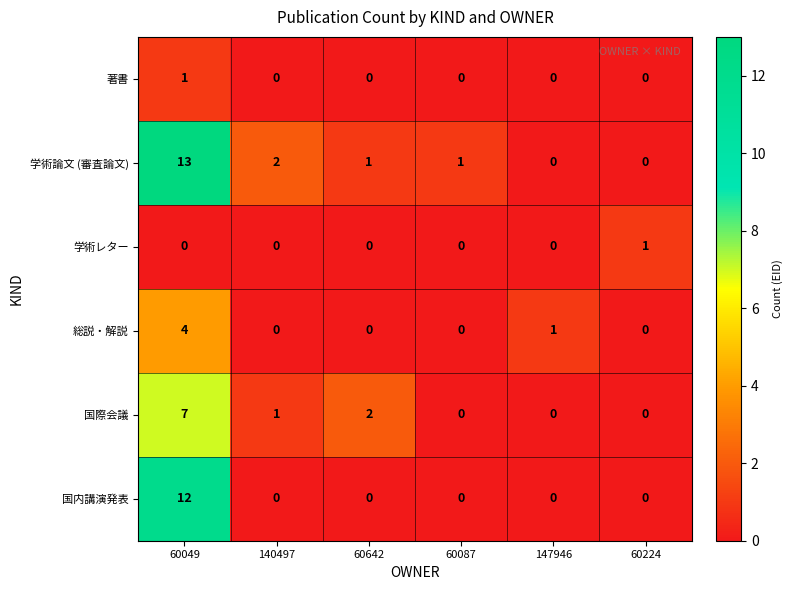

Which series has the largest total across all categories?

学術論文 (審査論文)